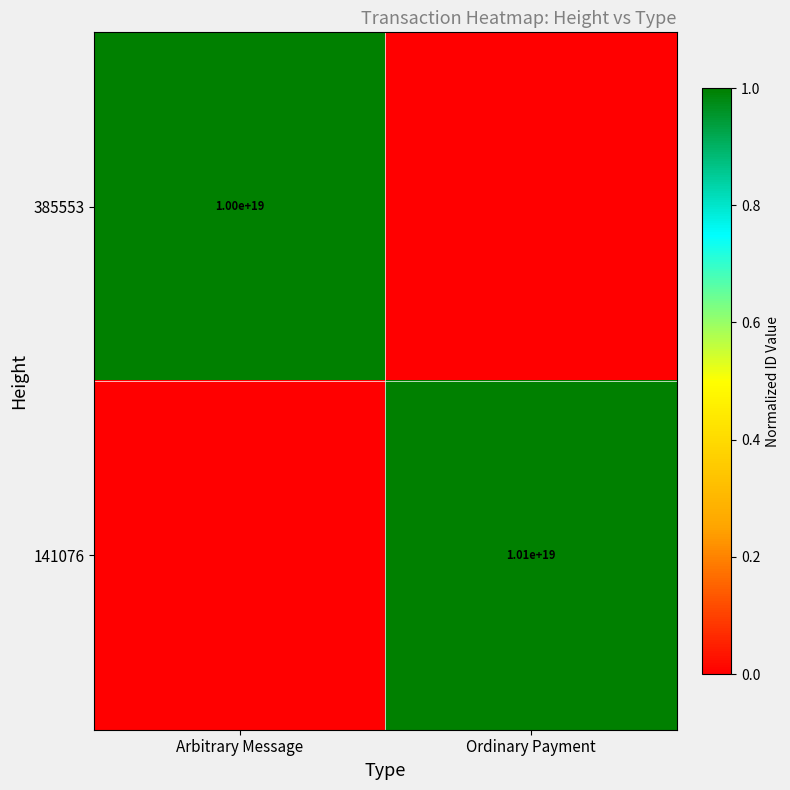

What is the difference between the highest and lowest values at Arbitrary Message?

1.0